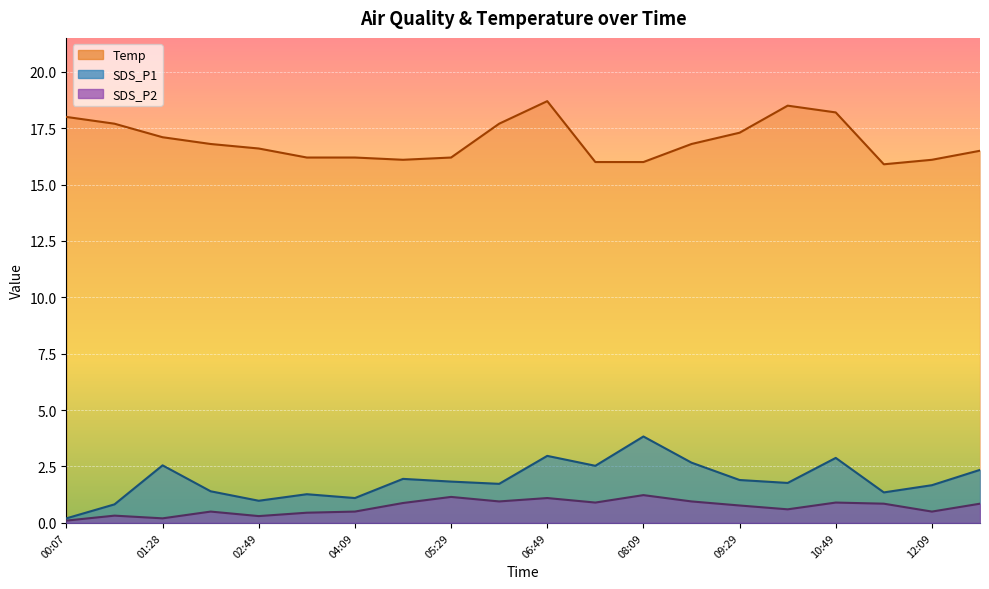

Between 06:49 and 00:47, which is larger?

06:49